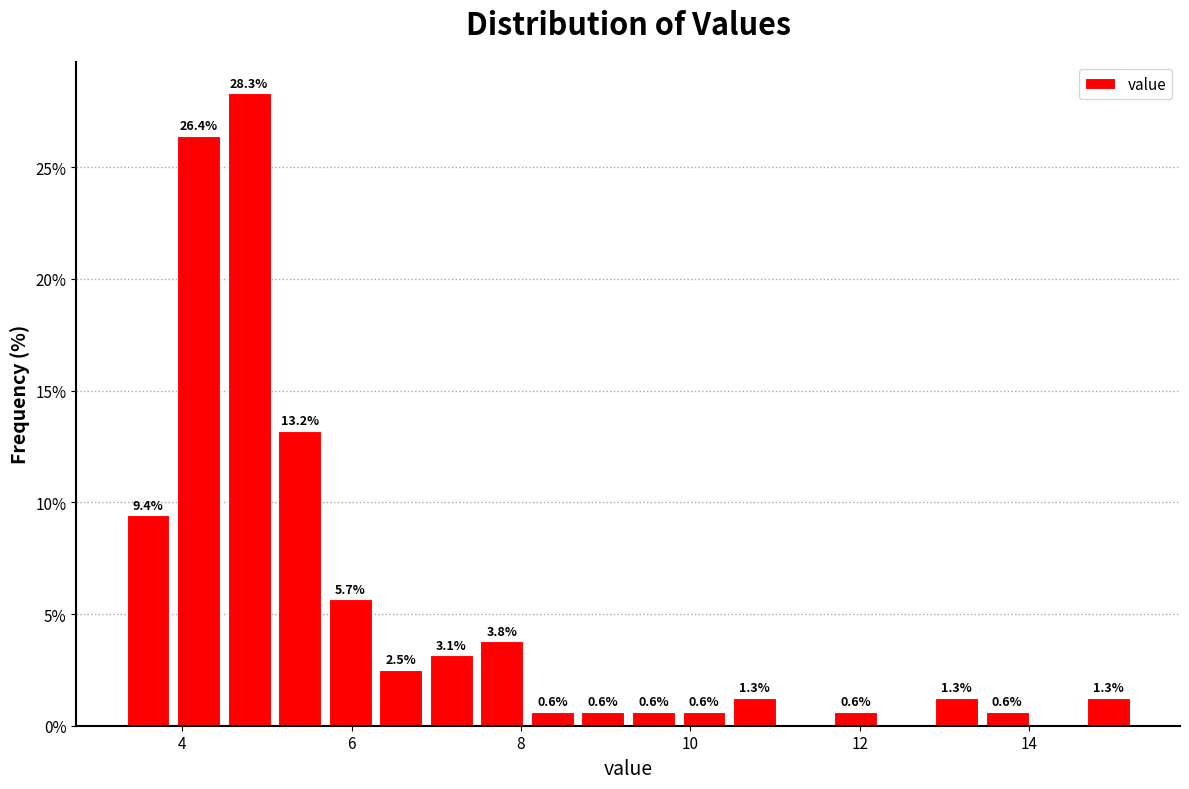

Around what value on the x-axis is the tallest bar? Give the approximate position of its centre, as read against the axis.

4.8